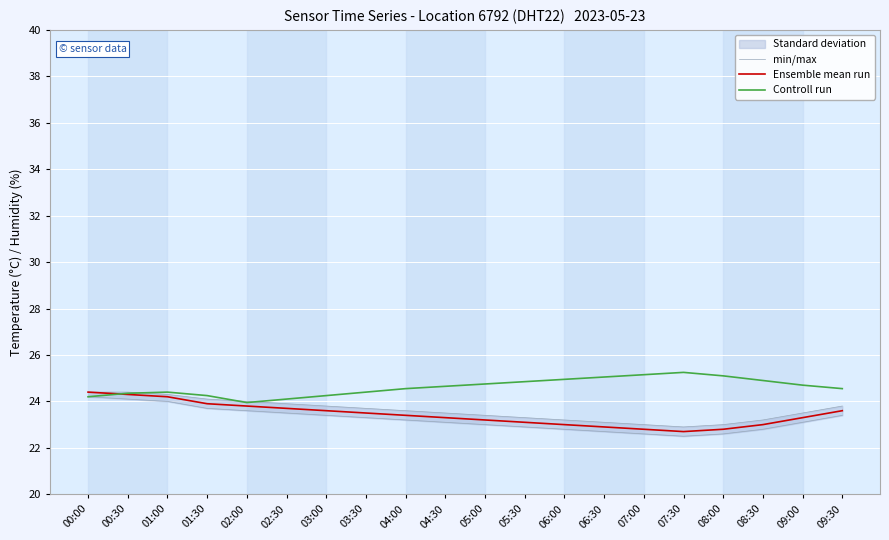

Is it true that Ensemble mean run equals 6.5 at 08:30?

False